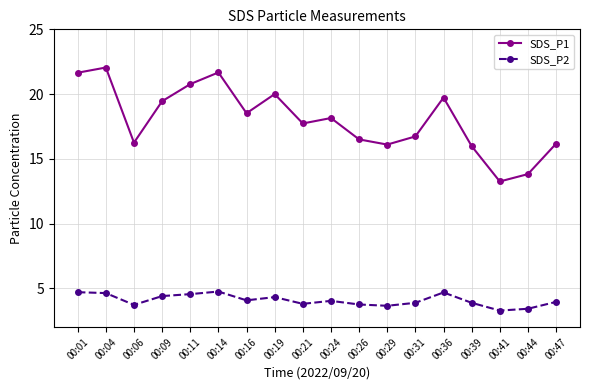

True or false: SDS_P2 and SDS_P1 intersect in this chart.

False